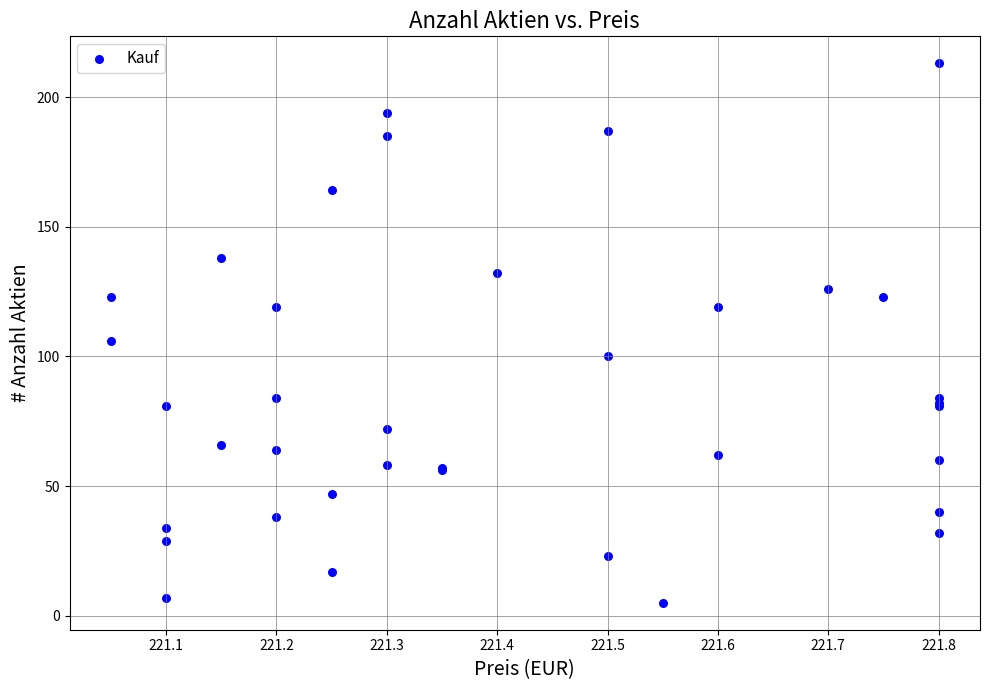

What Y value in the scatter plot is closest to 109?

106